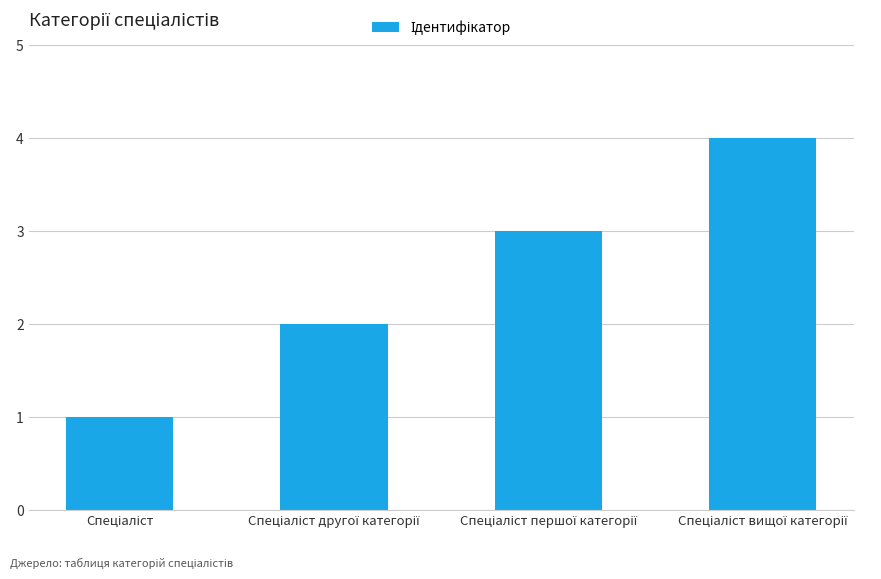

What is the difference between the maximum and minimum values?

3